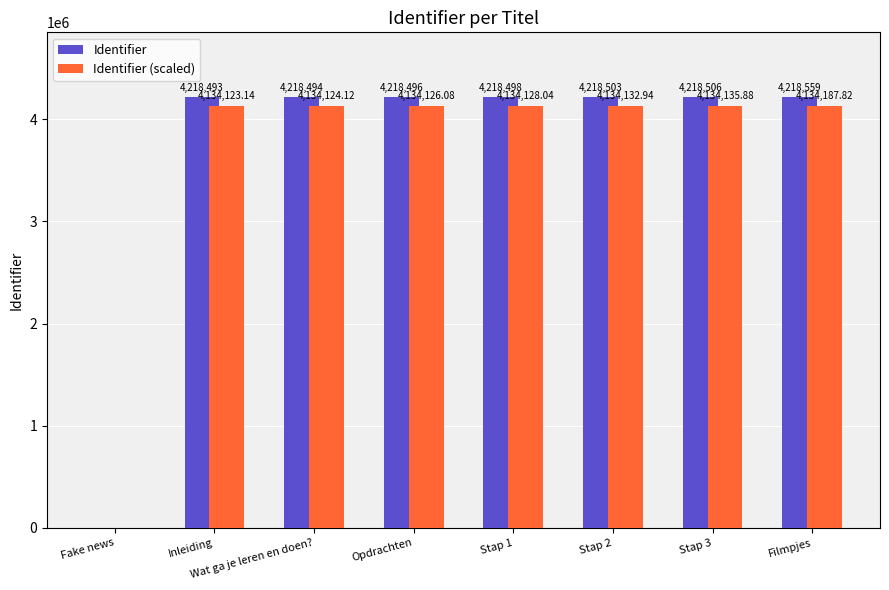

Between Fake news and Opdrachten, which series saw the biggest shift?

Identifier